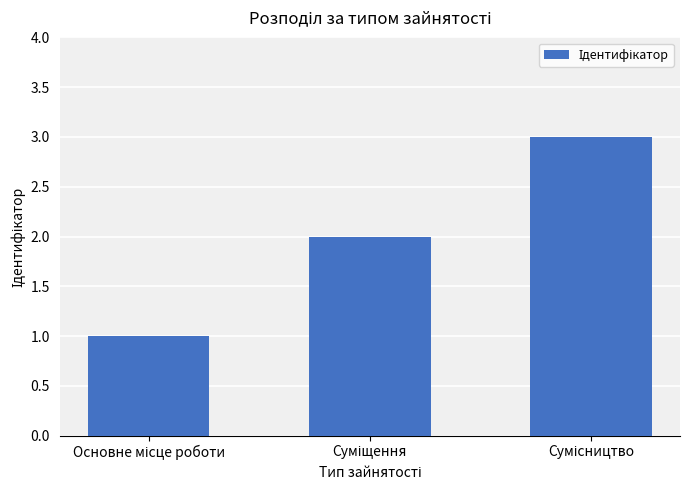

How many bars are there in total?

3